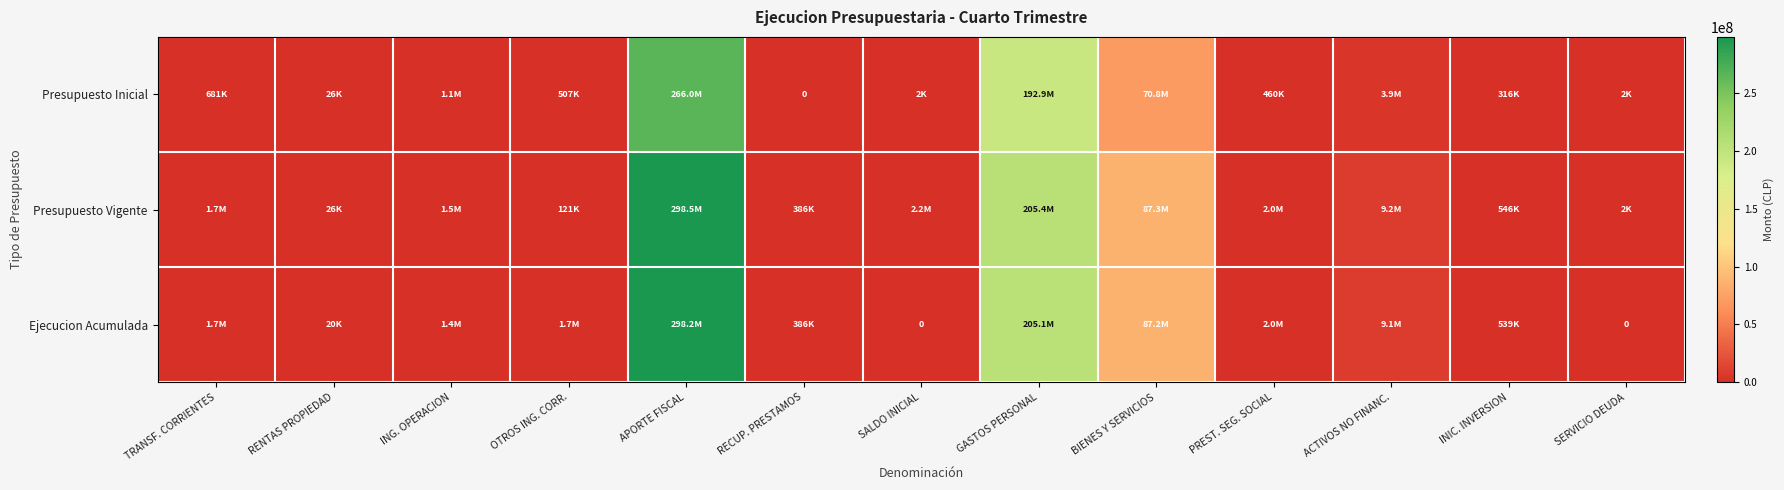

Where does the Ejecucion Acumulada series first go above 1672017?

OTROS ING. CORR.